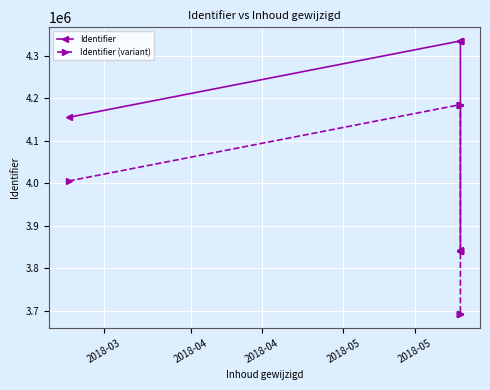

Is the value of Identifier (variant) at 2018-03 greater than the value of Identifier at 2018-03?

No